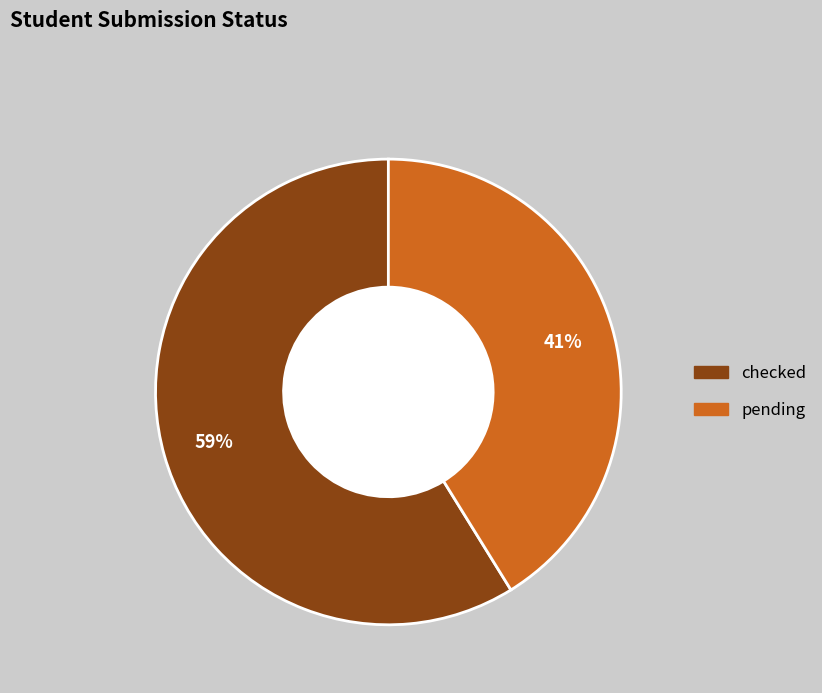

To the nearest percent, what is the combined percentage of pending and checked?

100%